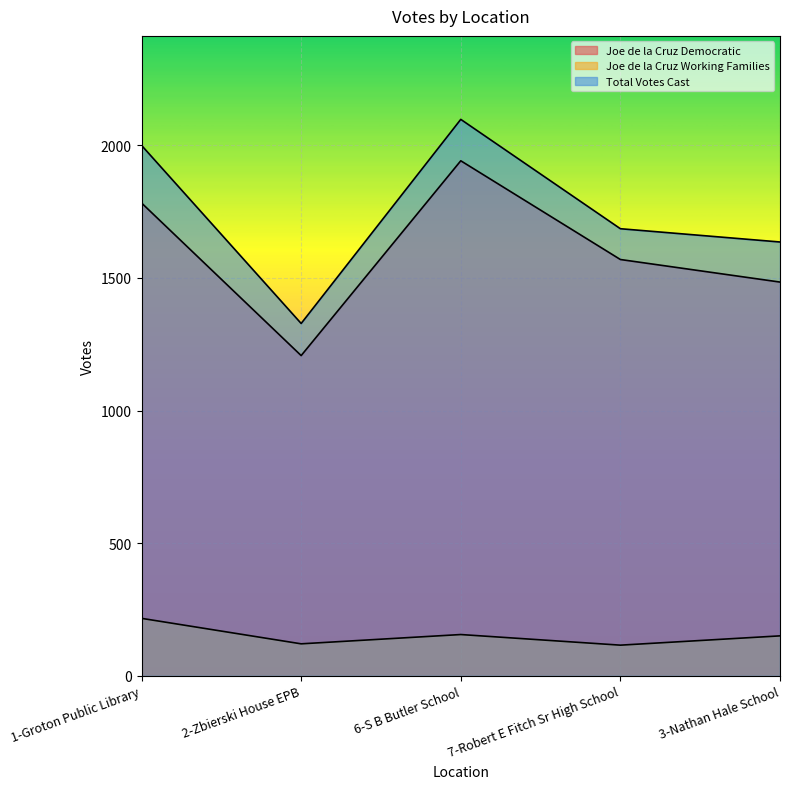

Where does the Joe de la Cruz Democratic series first go above 1569?

1-Groton Public Library